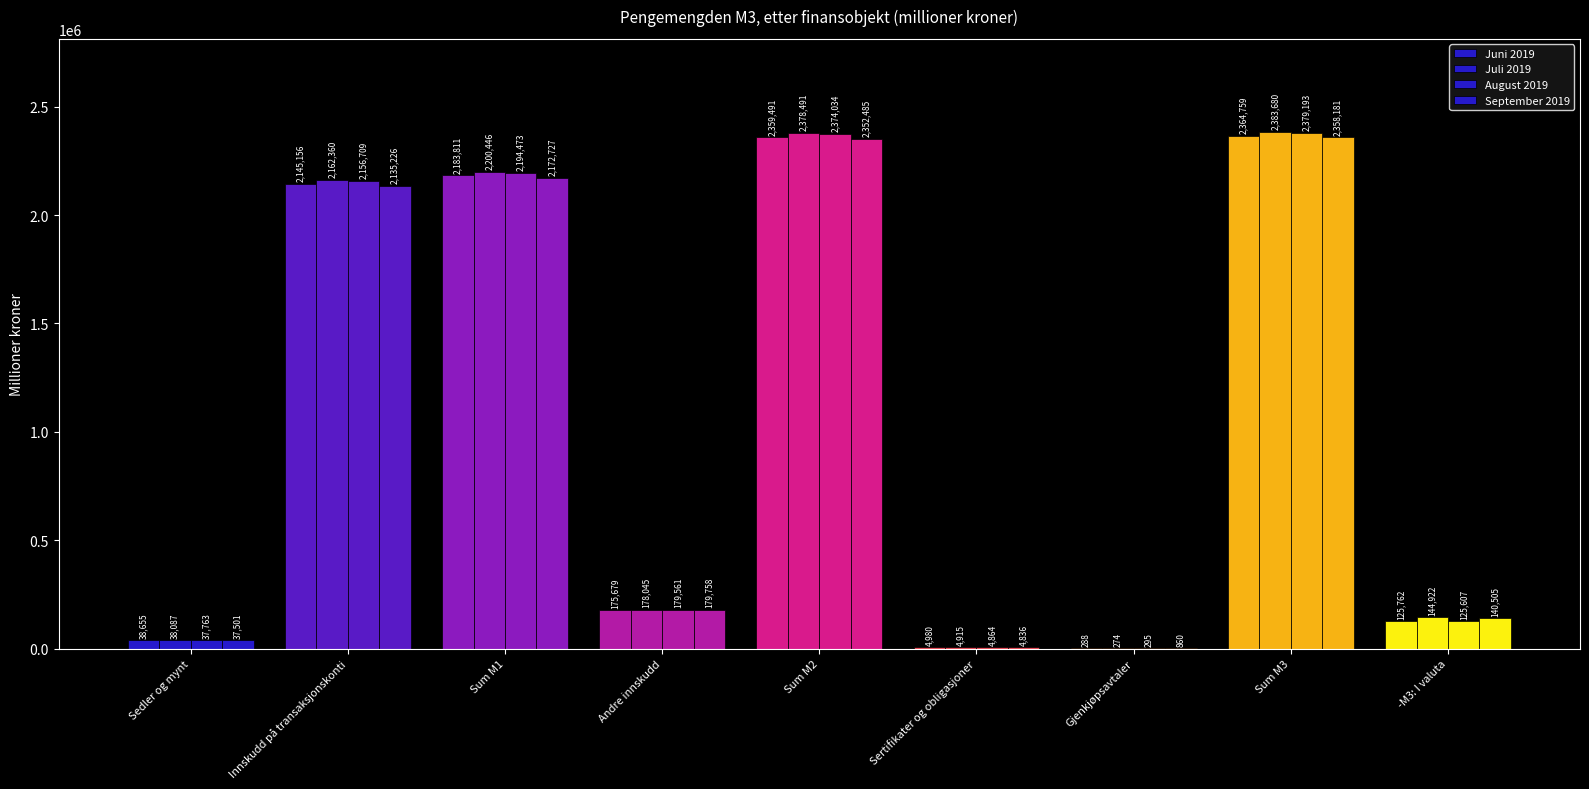

How many groups of bars are there?

9